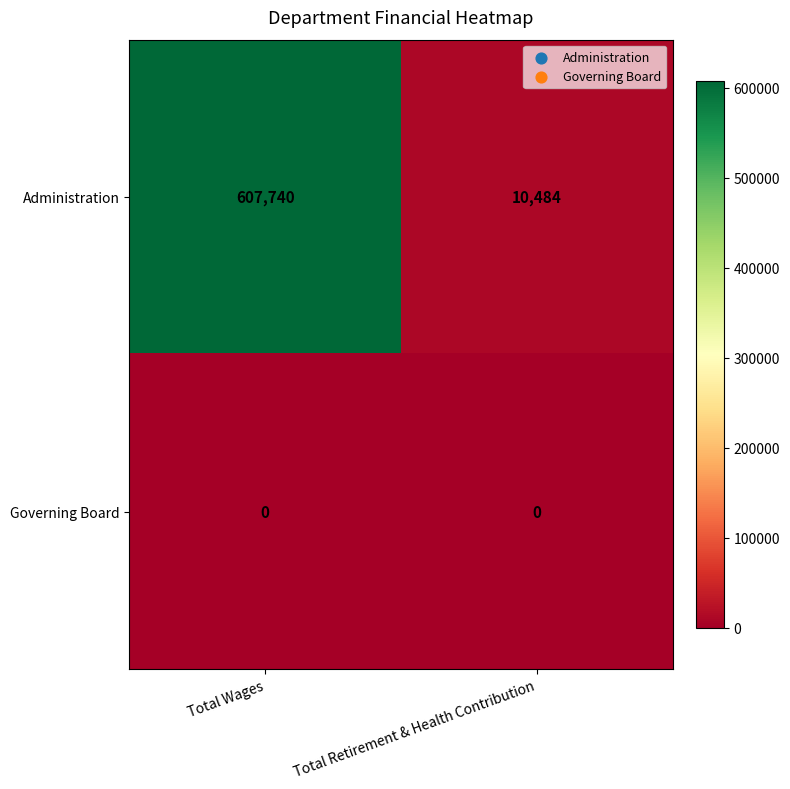

Count the number of data series in this chart.

2